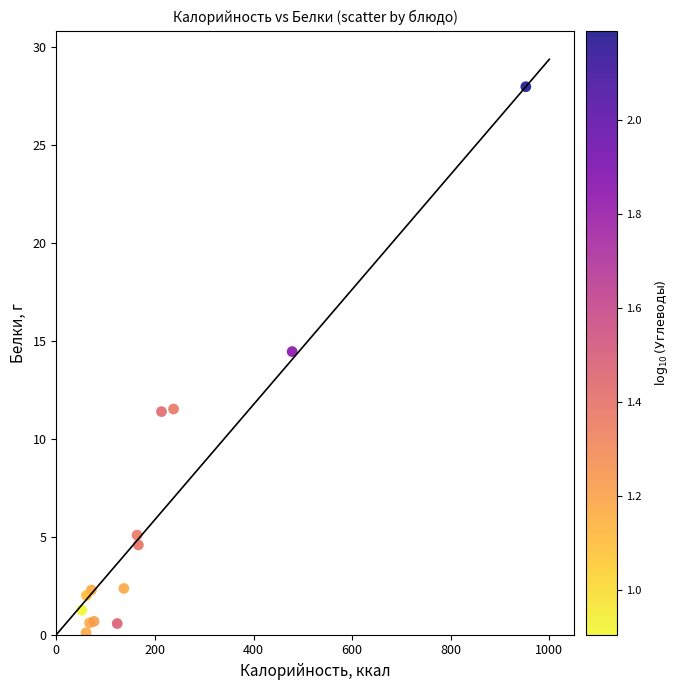

What Y value in the scatter plot is closest to 14?

14.4